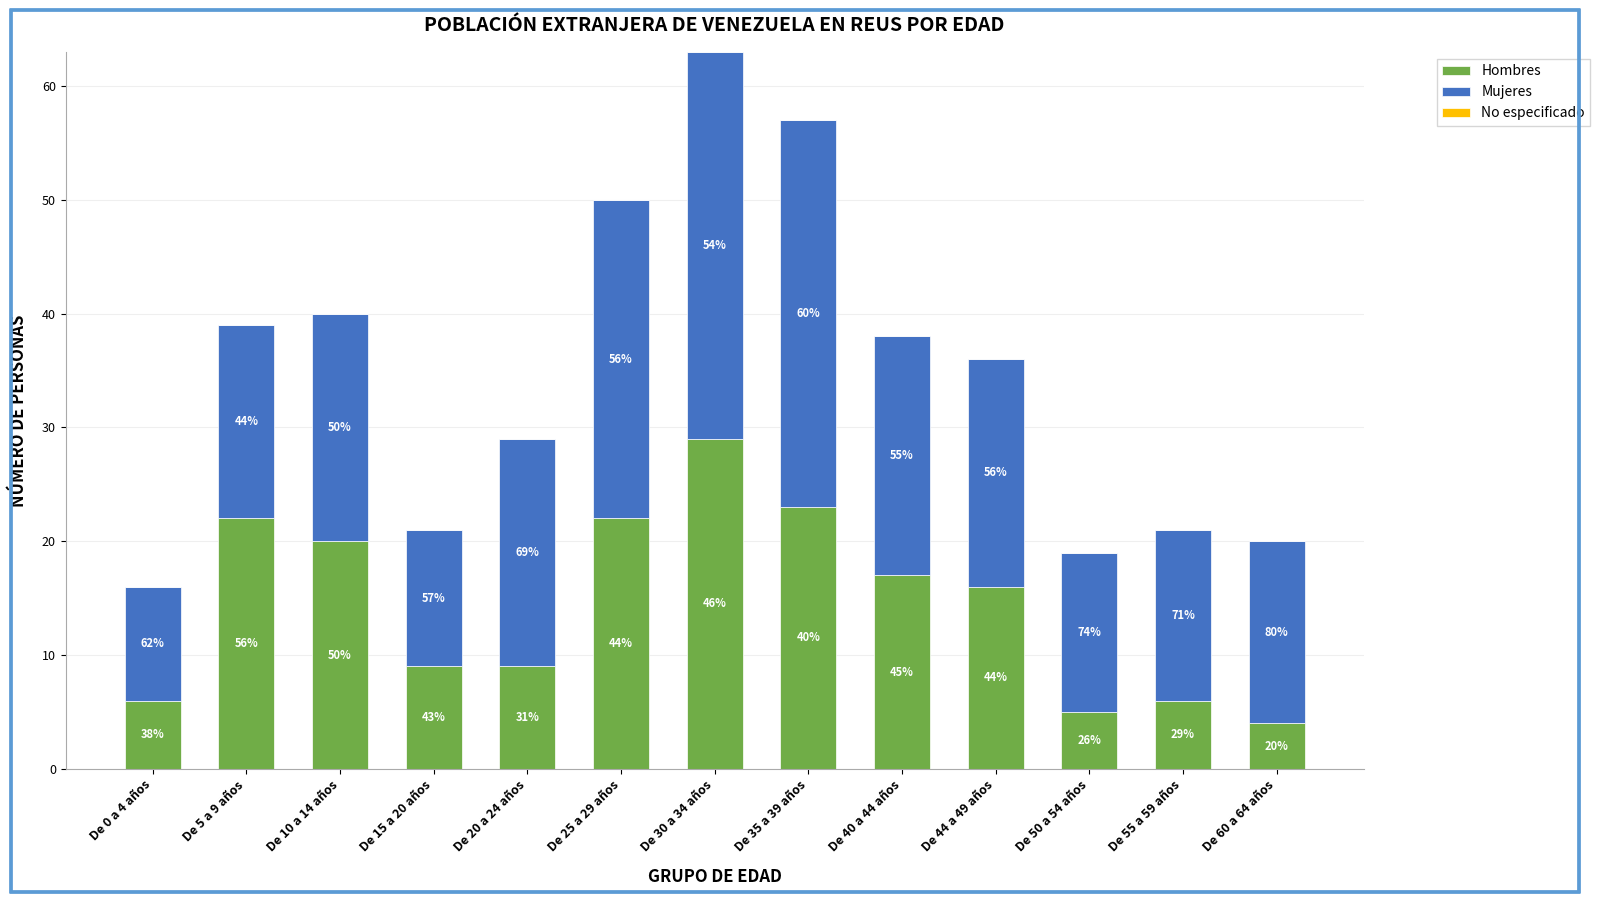

Does the chart contain any negative values?

No